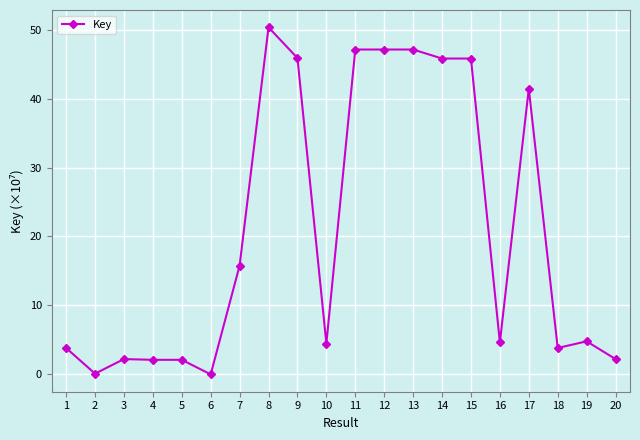

What is the value of the 20th point from the left?

2.2